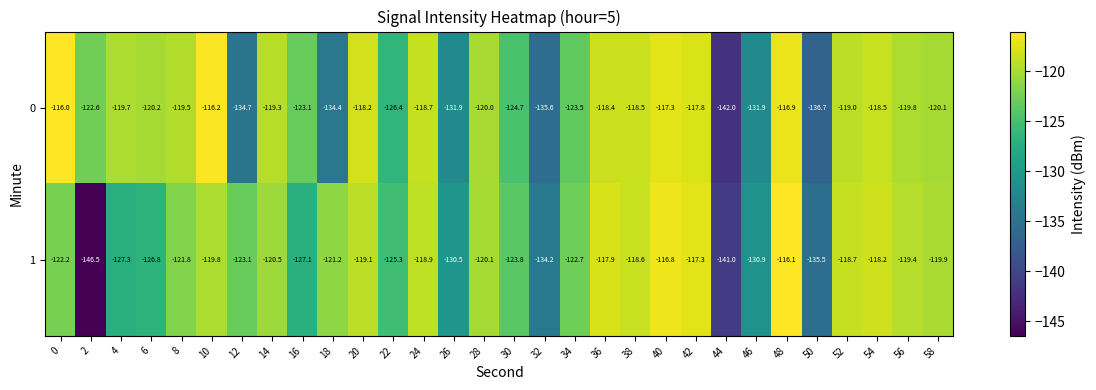

The value of 0 at 28 is -159.0. True or false?

False